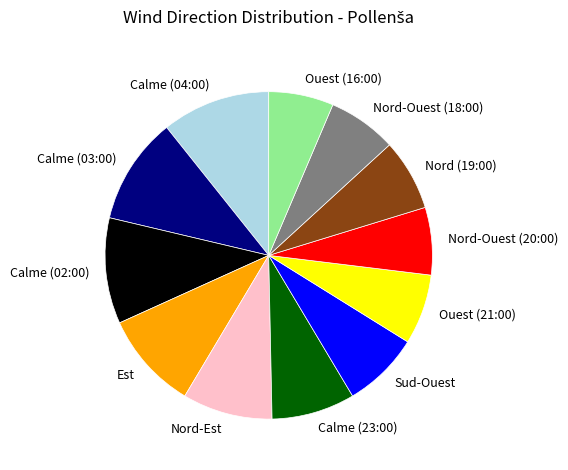

How many slices are in this pie chart?

12